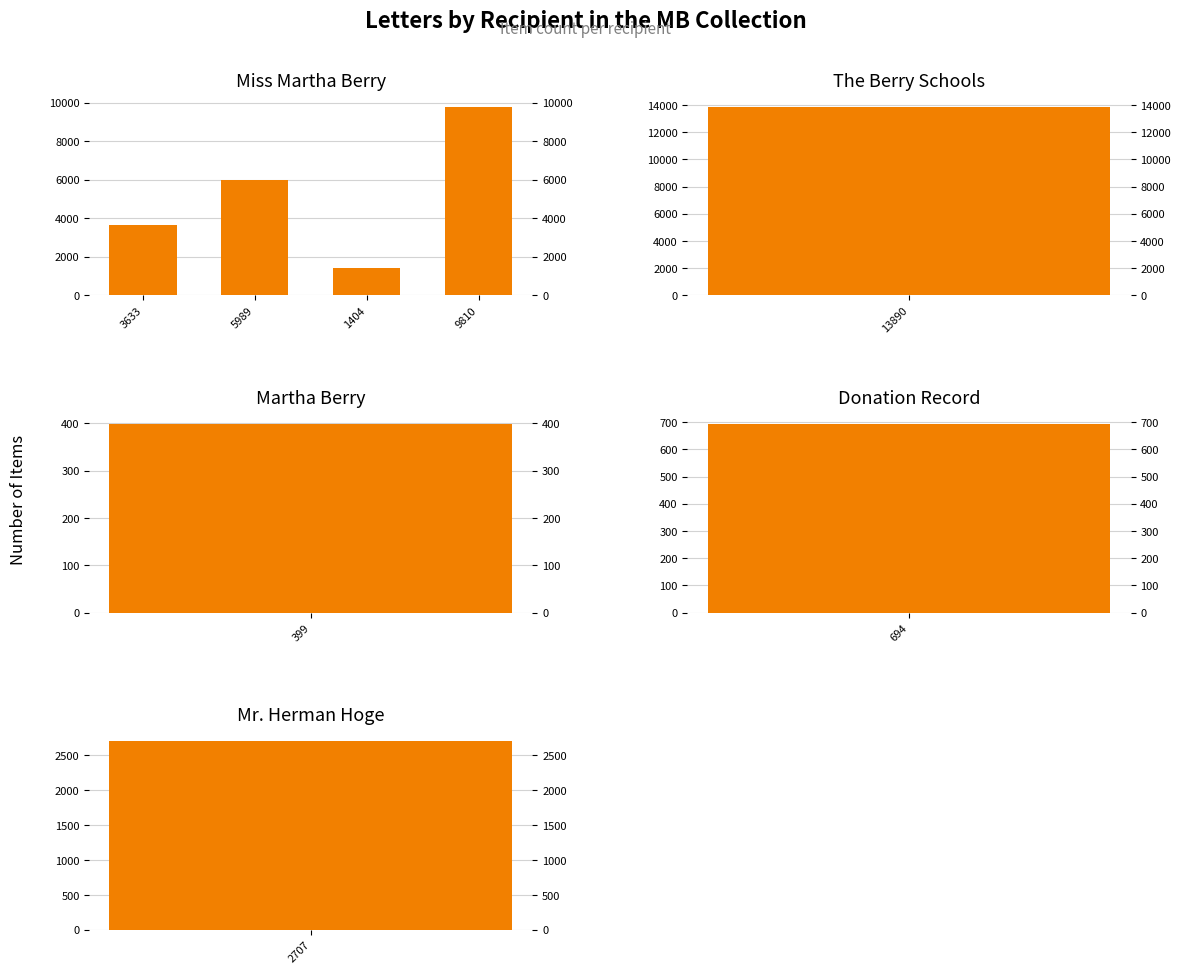

Rank the categories by value from highest to lowest.

9810, 5989, 3633, 1404